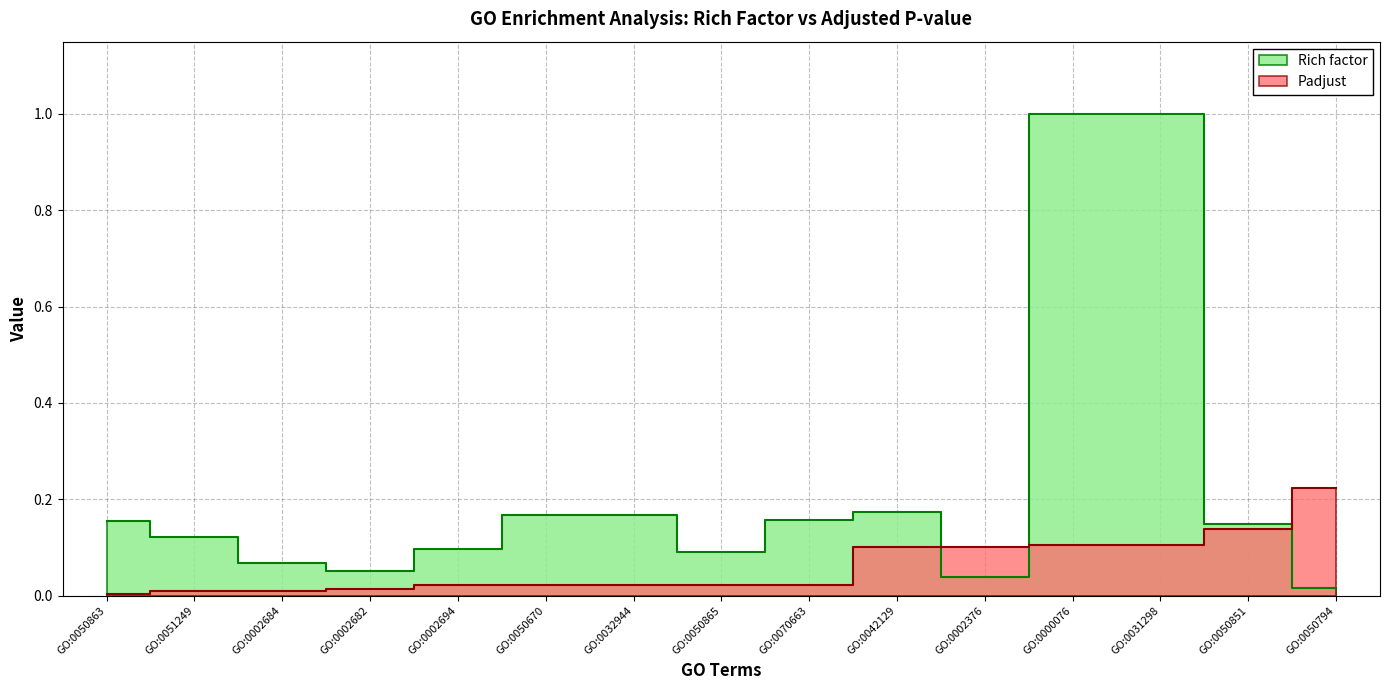

How many times do Rich factor and Padjust cross each other?

3